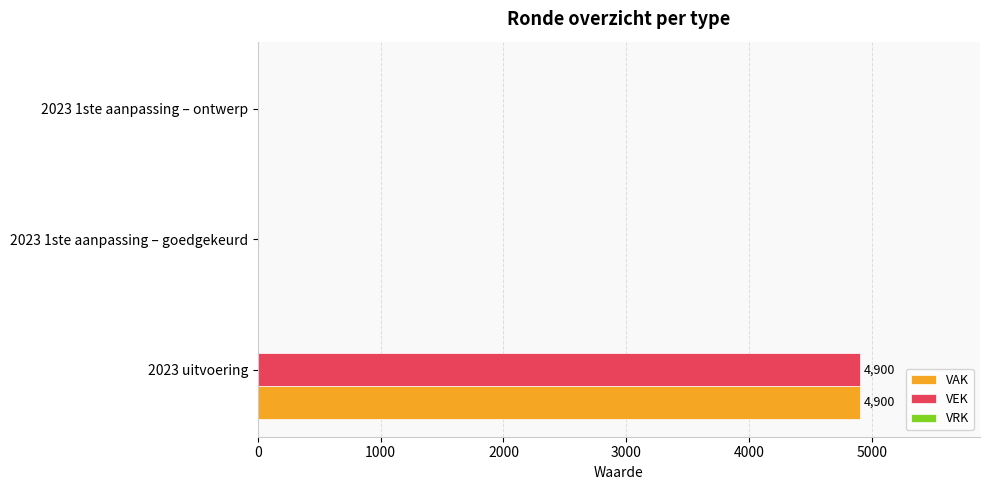

True or false: VEK has a value of 4900 at 2023 uitvoering.

True